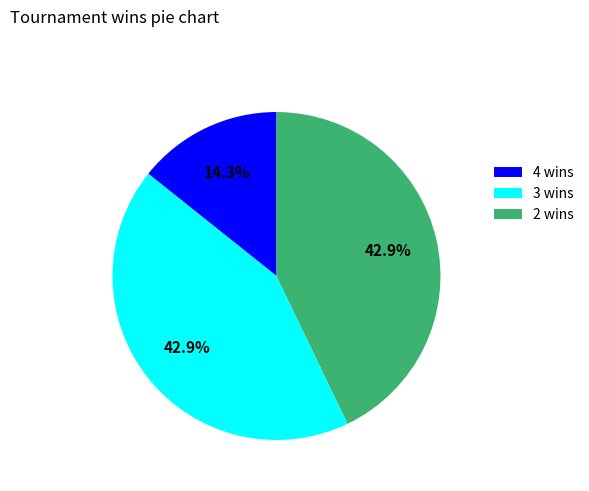

What is the smallest slice in the pie chart?

4 wins